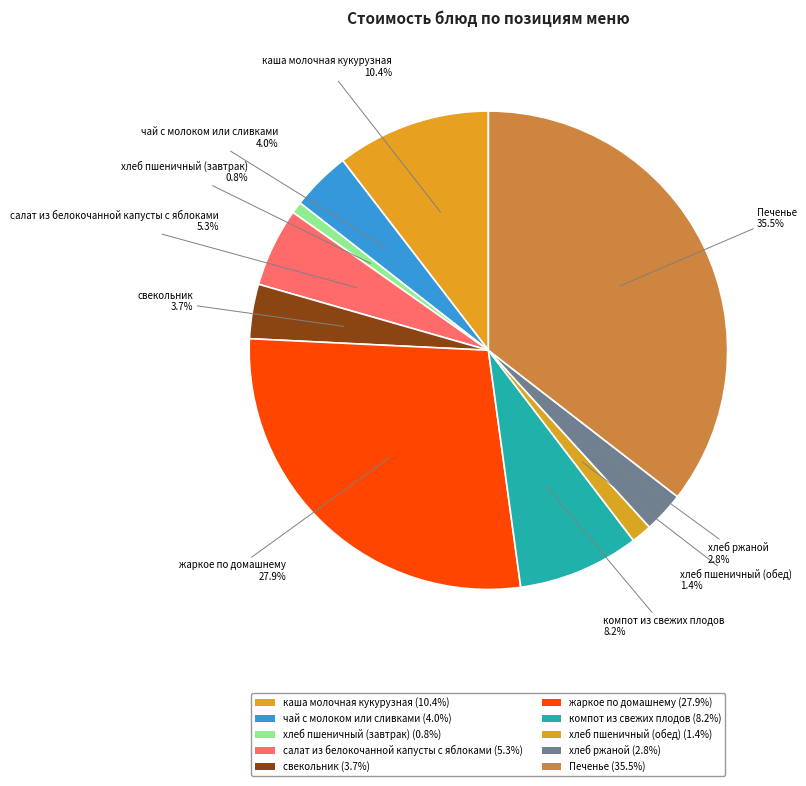

Count the number of slices in the pie.

10